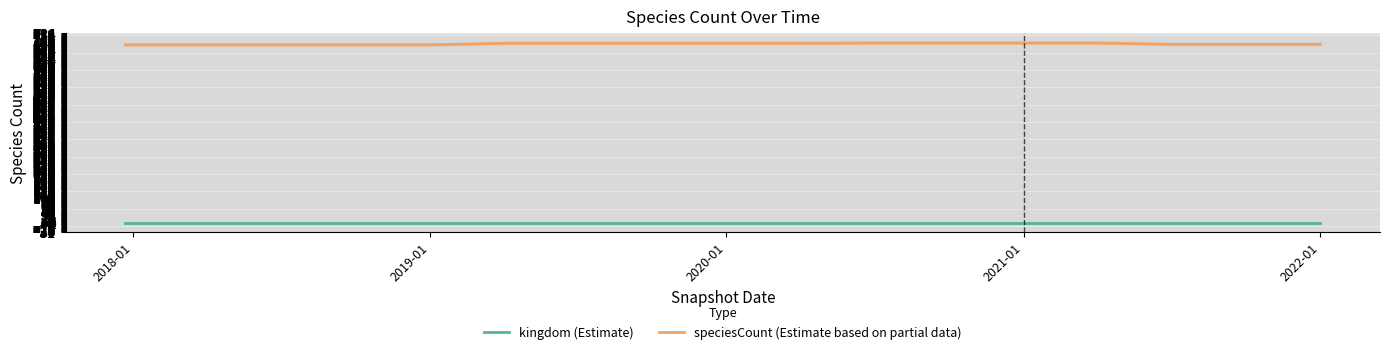

What is the sum of all speciesCount (Estimate based on partial data) values?

11828